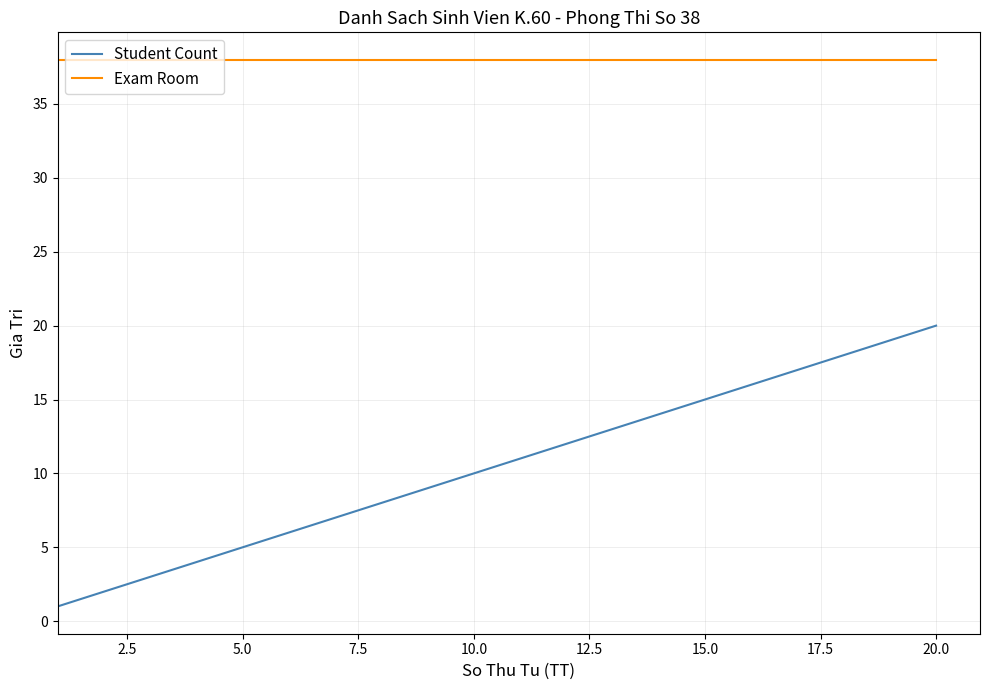

What is the difference between the maximum and minimum values in the Student Count series?

19